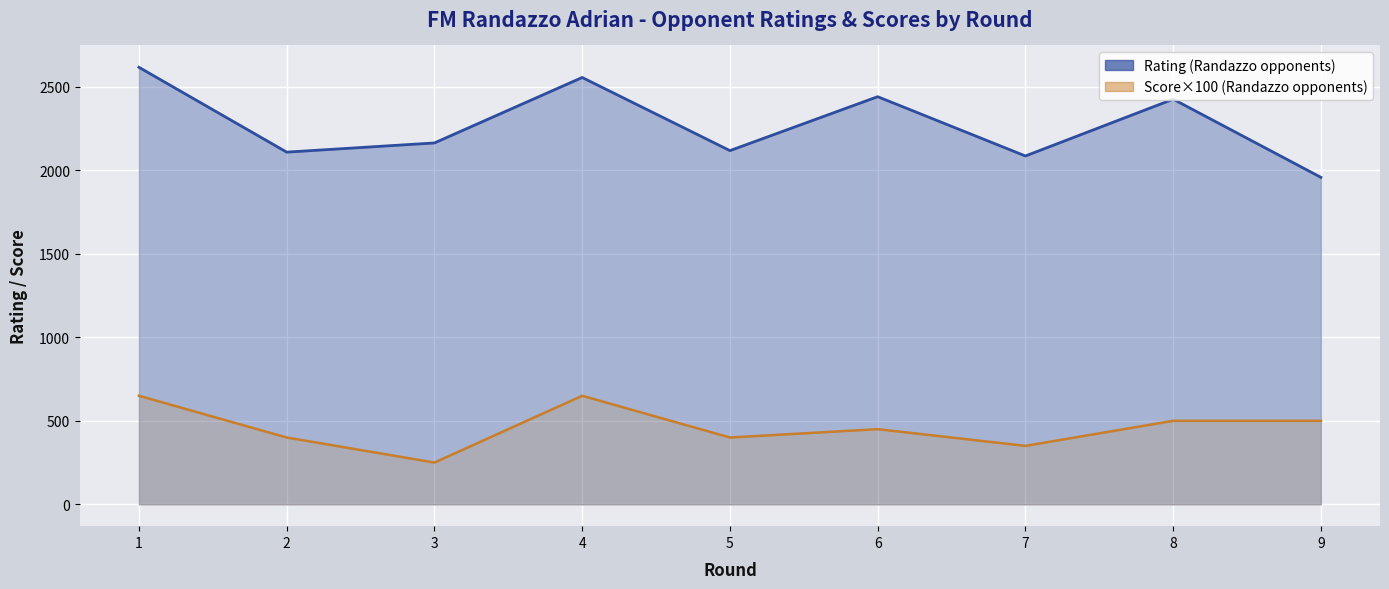

How many data points in Score (Randazzo opponents) are less than 450?

4